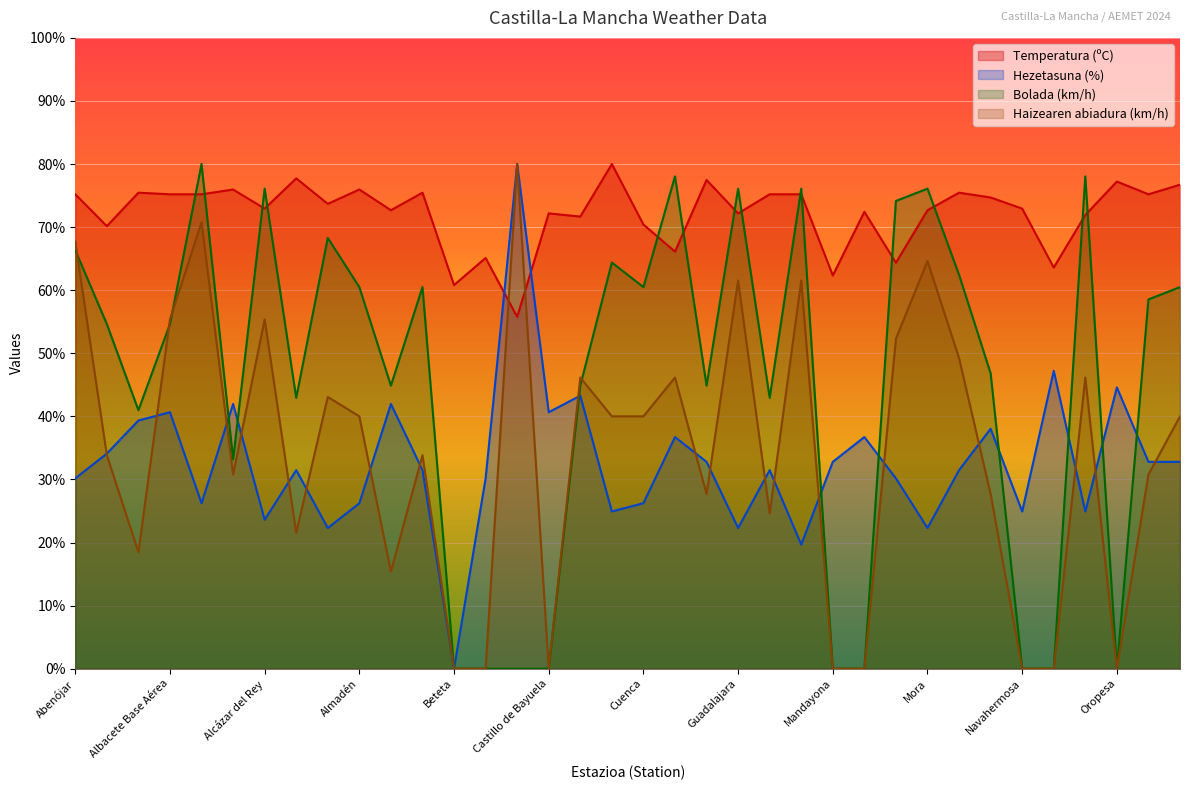

At how many categories does at least one series exceed 44?

36